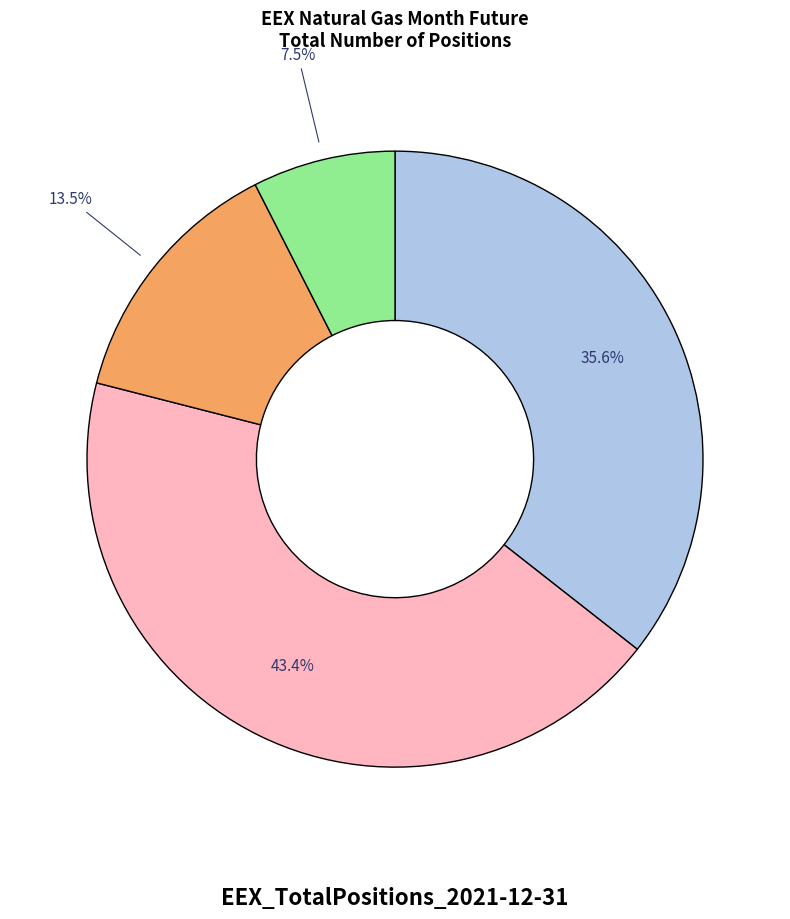

To the nearest percent, what is the difference between the largest and smallest slice percentages?

36%